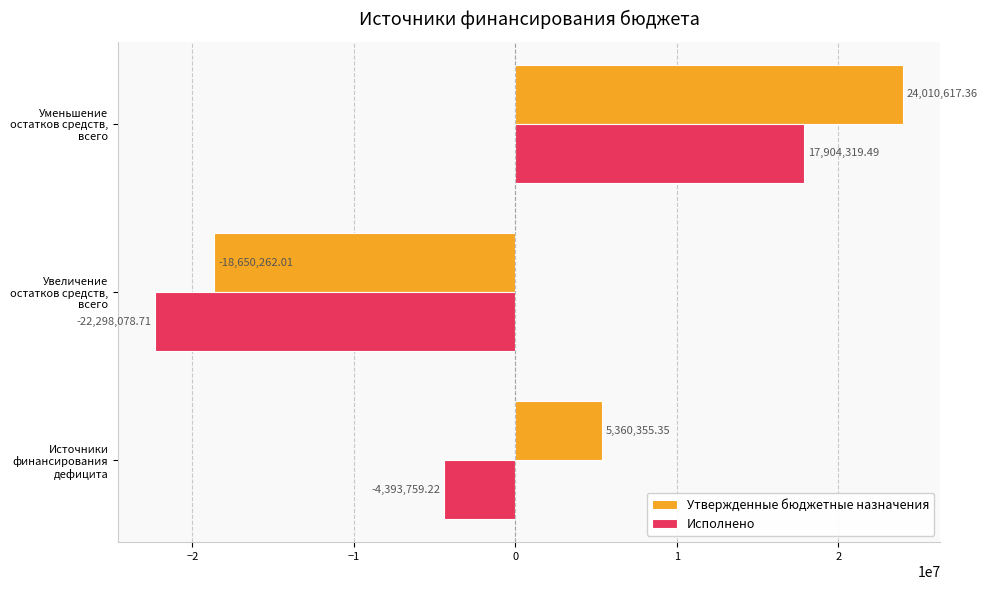

Which category has the lowest value in the Утвержденные бюджетные назначения series?

Увеличение остатков средств, всего